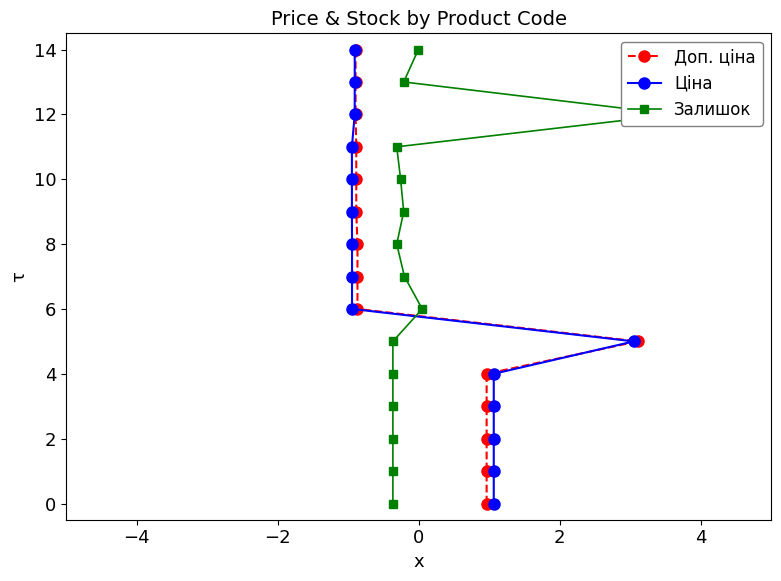

What is the highest value of the Доп. ціна series?

14